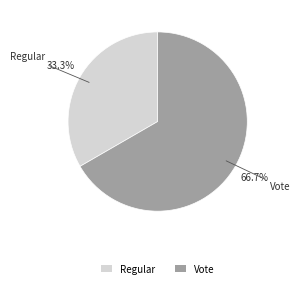

Combined, do Regular and Vote account for over 50%?

Yes